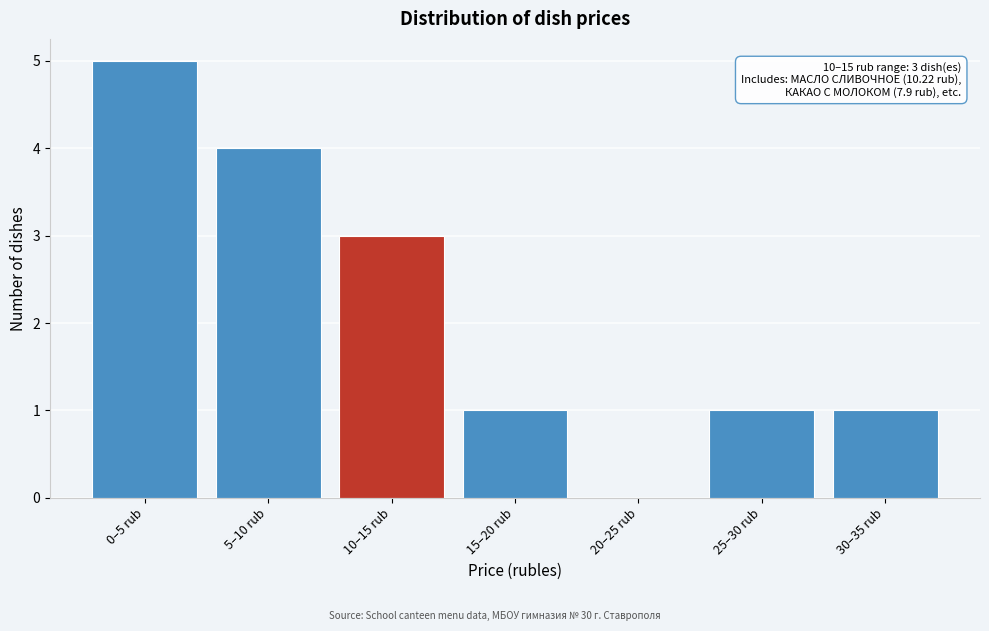

Reading right to left, transcribe all the data shown in this chart.

30–35 rub=1	25–30 rub=1	20–25 rub=0	15–20 rub=1	10–15 rub=3	5–10 rub=4	0–5 rub=5